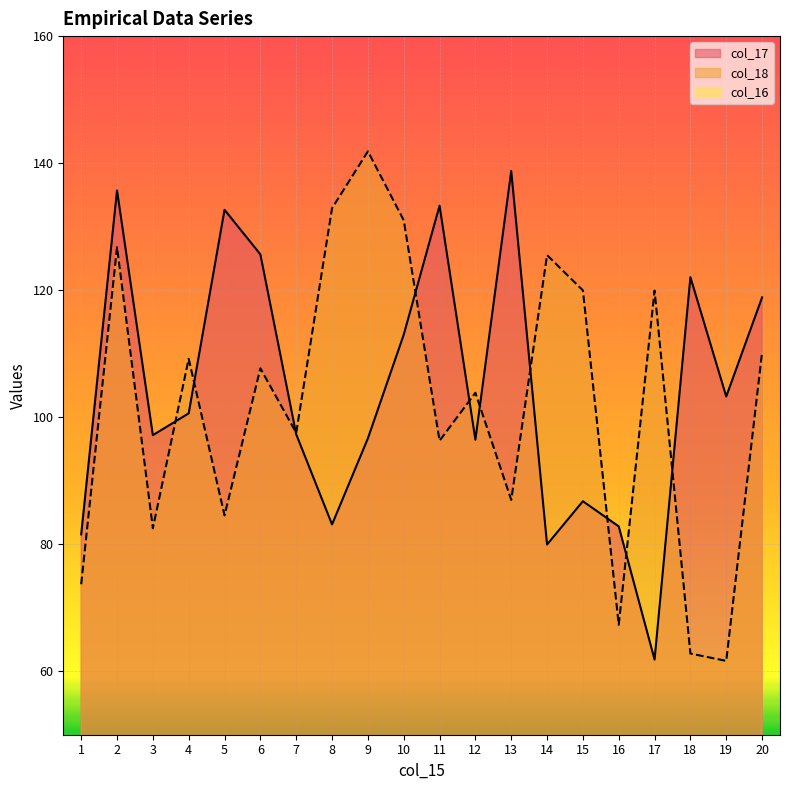

What is the average value of the col_18 series?

102.1